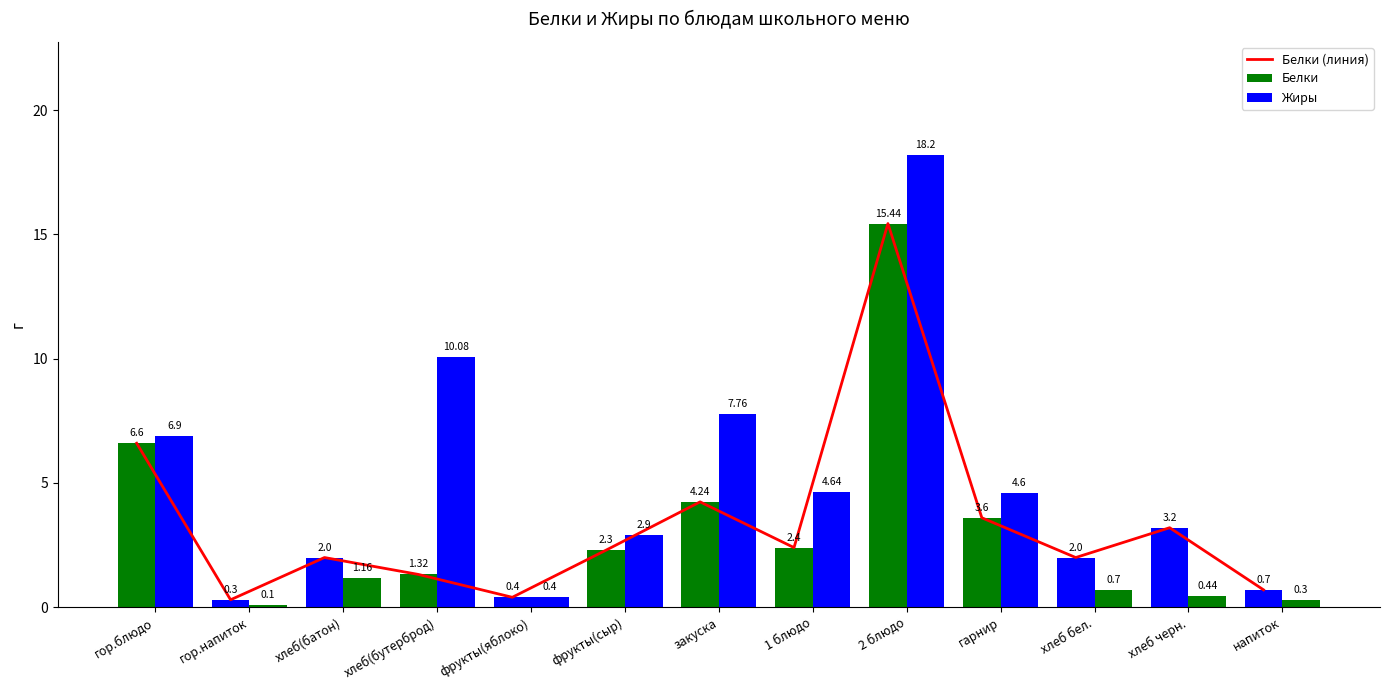

What is the difference between the maximum and minimum values in the Жиры series?

18.1